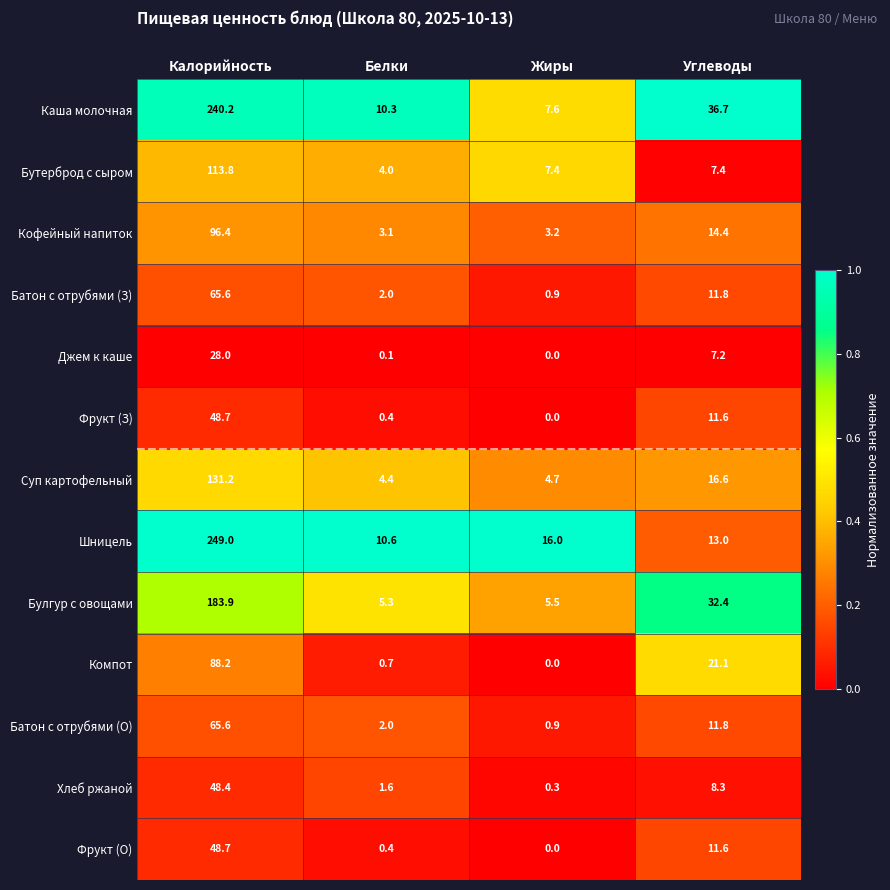

What is the spread (max minus min) of values at Белки?

10.5